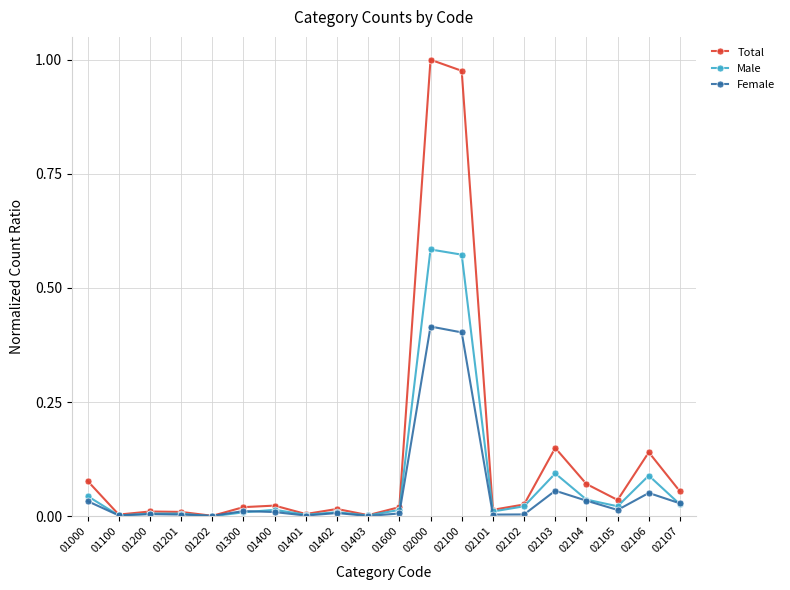

True or false: Male has more than 0 interior local peaks.

True